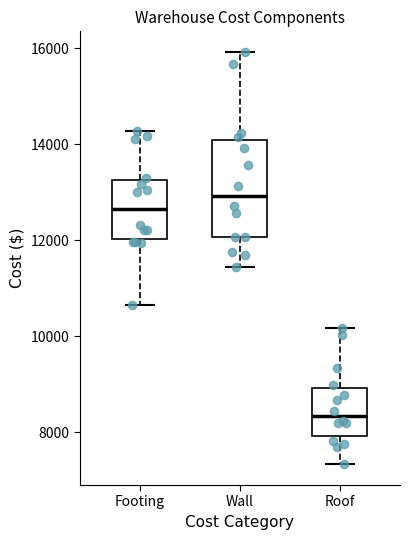

Where does the median line of the box for Roof sit on the y-axis? The values are not printed on the chart, so give them approximately, as read against the axis.

8400